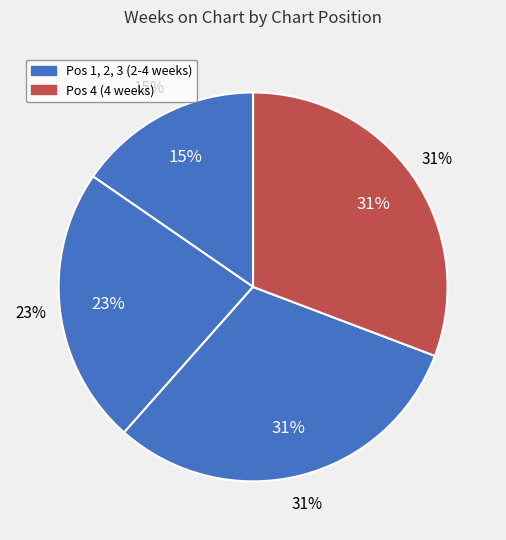

Count the number of slices in the pie.

4